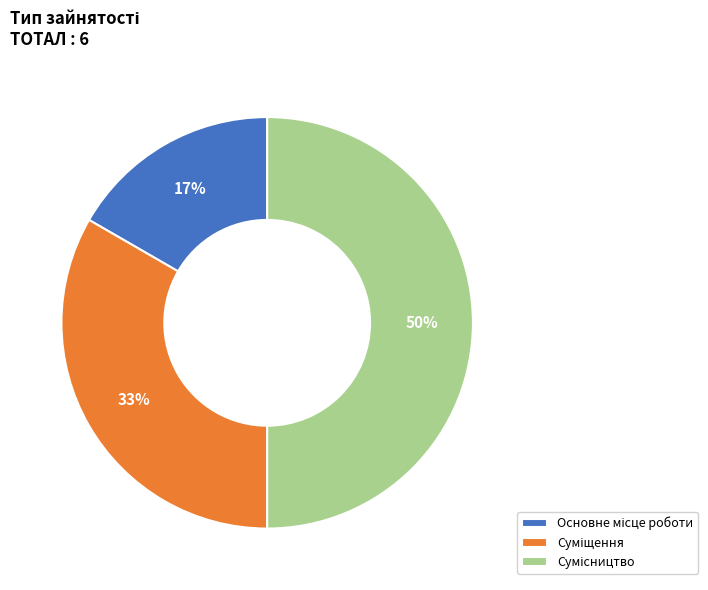

To the nearest percent, what is the difference between the largest and smallest slice percentages?

33%